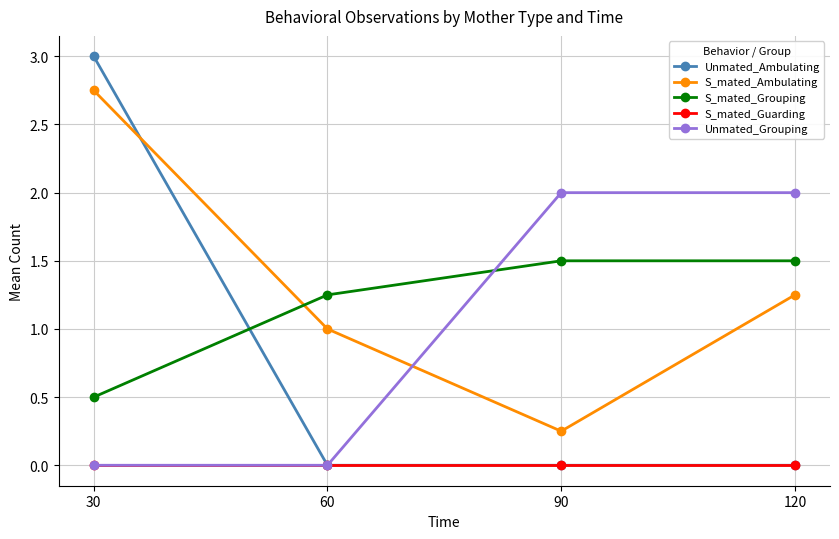

Is the value of S_mated_Ambulating at 120 greater than the value of Unmated_Grouping at 30?

Yes